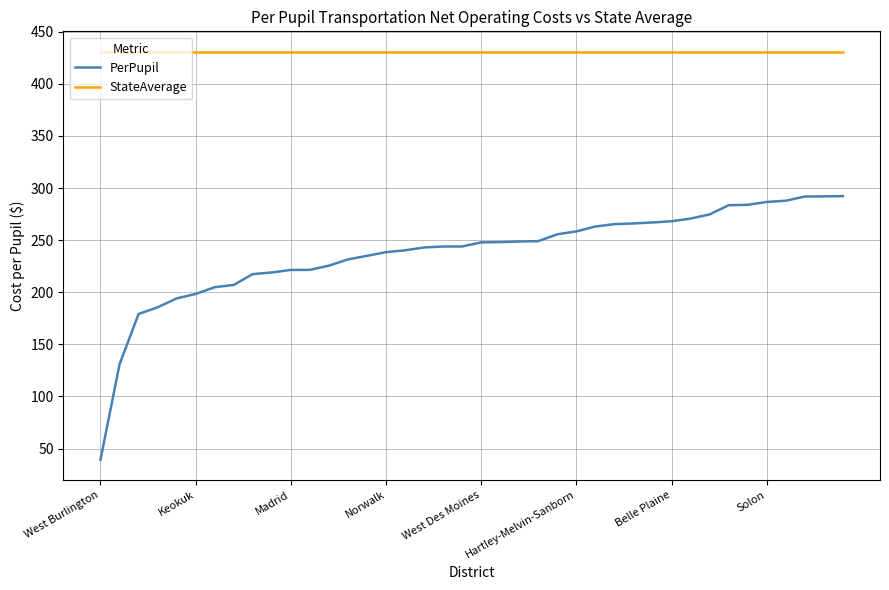

True or false: PerPupil and StateAverage cross at least once.

False